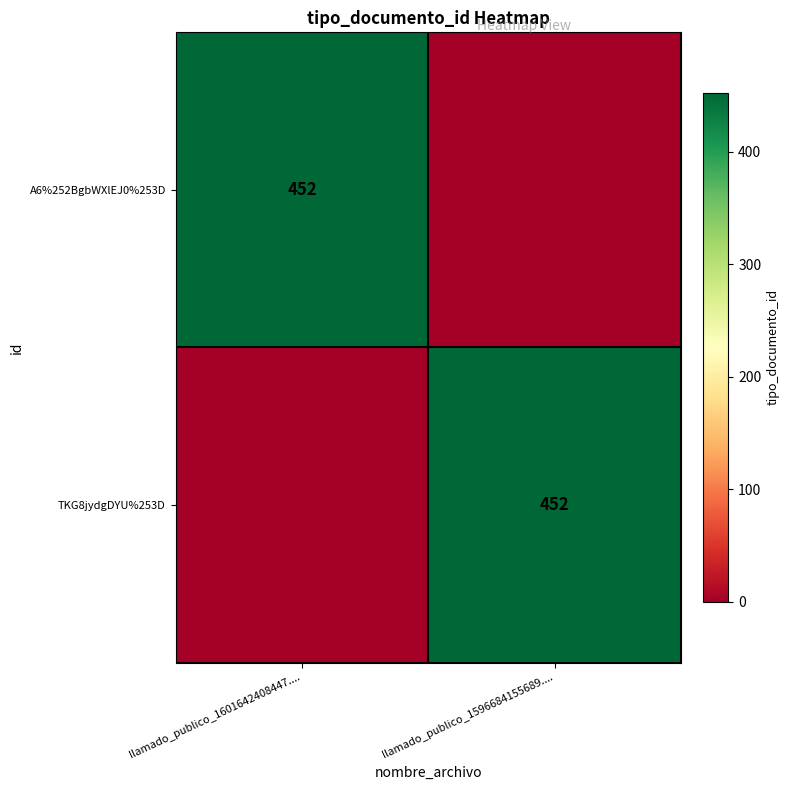

The value of A6%252BgbWXlEJ0%253D at llamado_publico_1601642408447.... is 452. True or false?

True